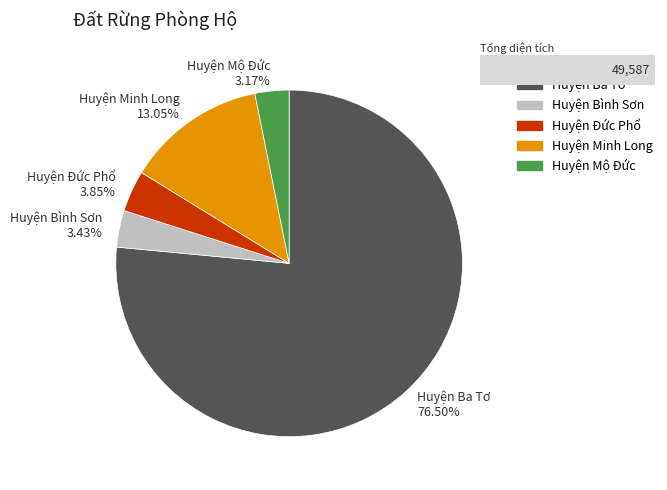

Between Huyện Mộ Đức and Huyện Ba Tơ, which is larger?

Huyện Ba Tơ